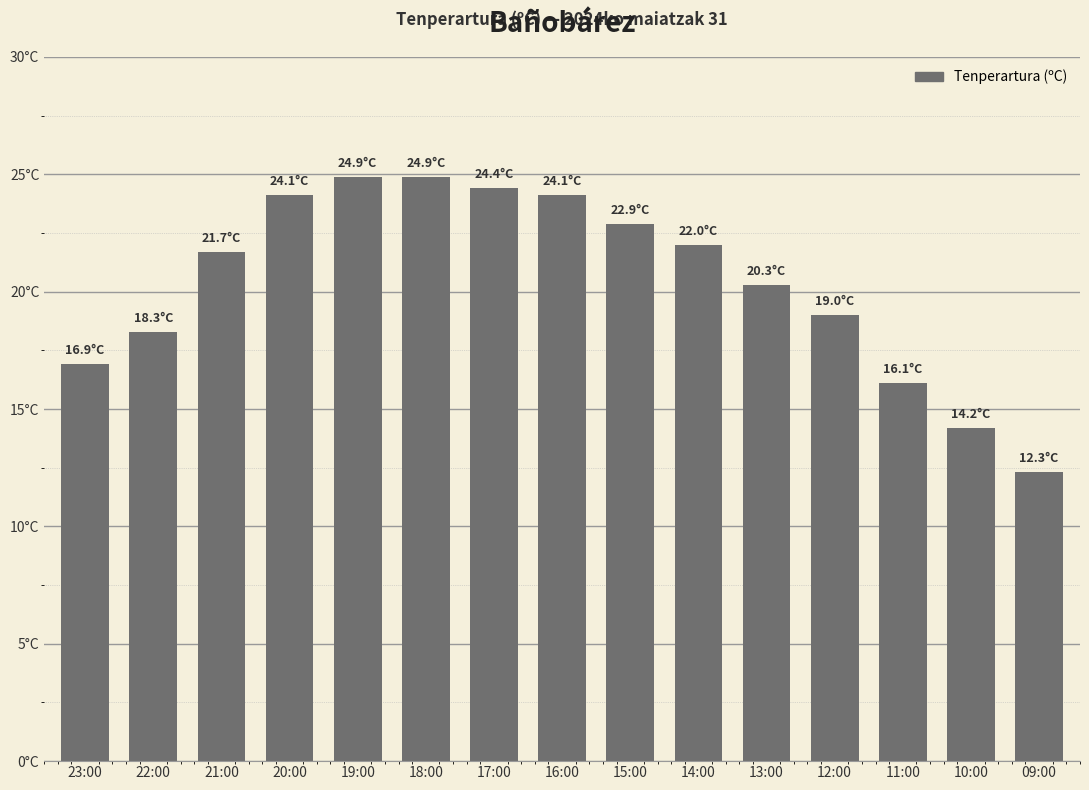

Are the bars horizontal?

No